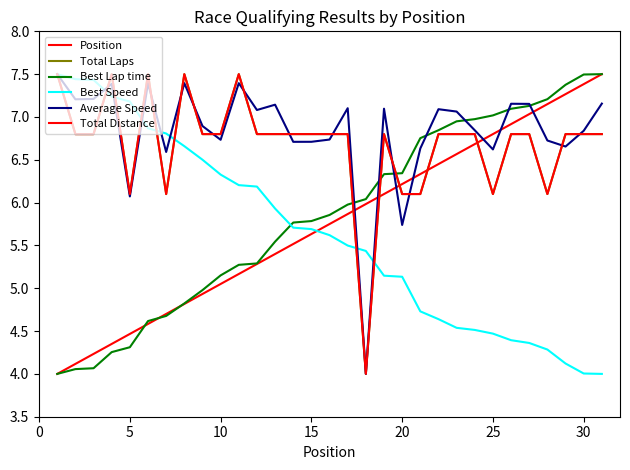

Is this an area chart (filled region under the line)?

No